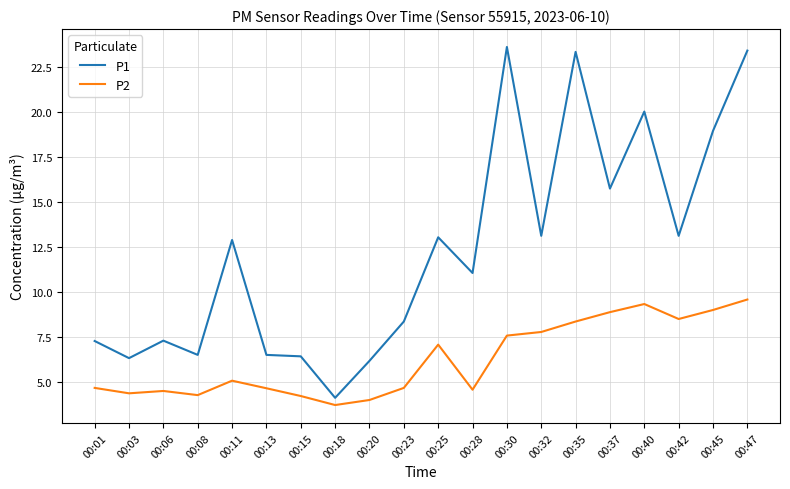

True or false: P2 and P1 cross at least once.

False